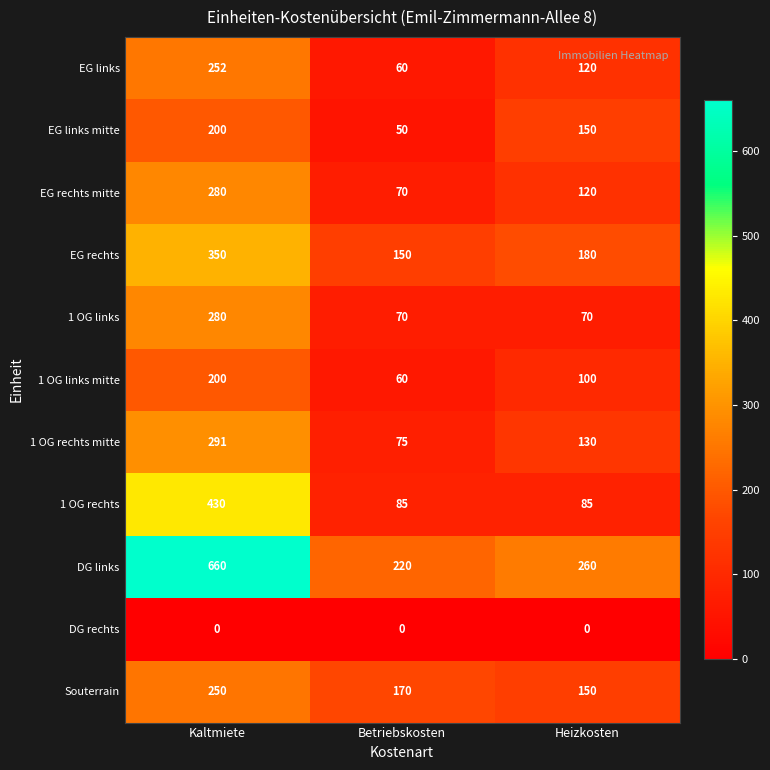

True or false: EG rechts has a value of 150 at Betriebskosten.

True